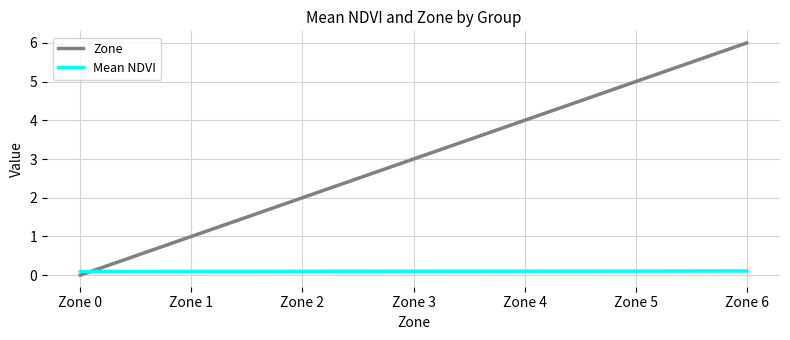

The Mean NDVI series shows 0.1 at Zone 6. True or false?

True